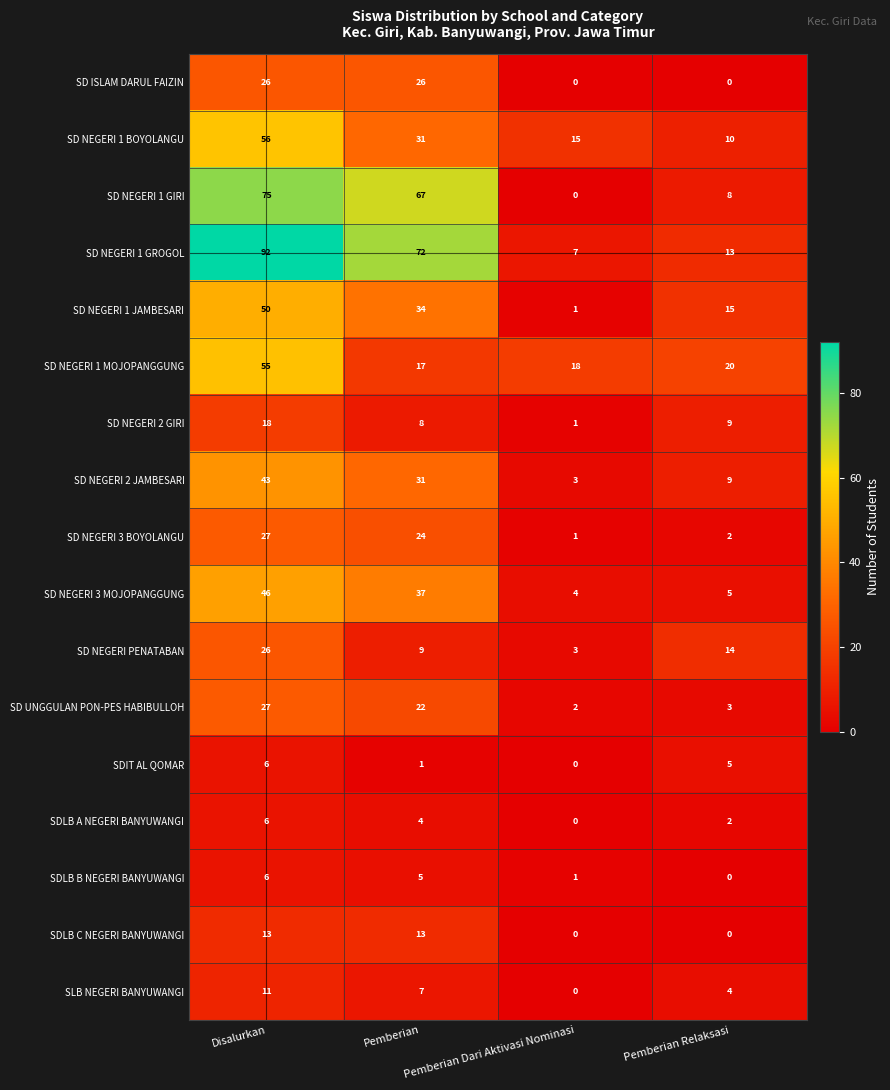

At how many categories does at least one series exceed 61?

2